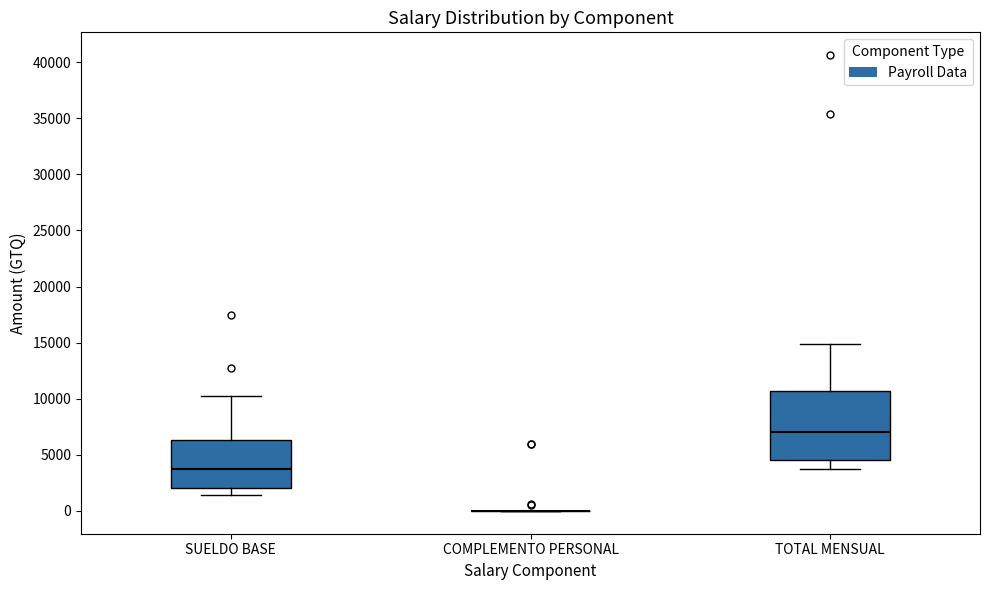

Reading left to right, read every box against the y-axis: the position of its median line, the range the box covers, and the ends of its whiskers. The values are not printed on the chart, so give them approximately, as read against the axis.

SUELDO BASE: median 4000, box 2000 to 6500, whiskers 1500 to 10500
COMPLEMENTO PERSONAL: box collapsed to a line at 0, whiskers 0 to 0
TOTAL MENSUAL: median 7000, box 4500 to 10500, whiskers 3500 to 15000